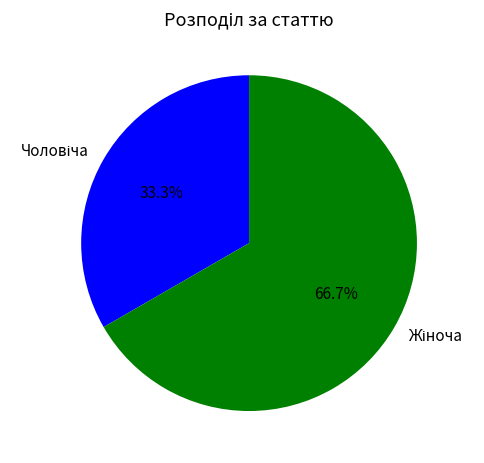

Does any single category account for the majority?

Yes